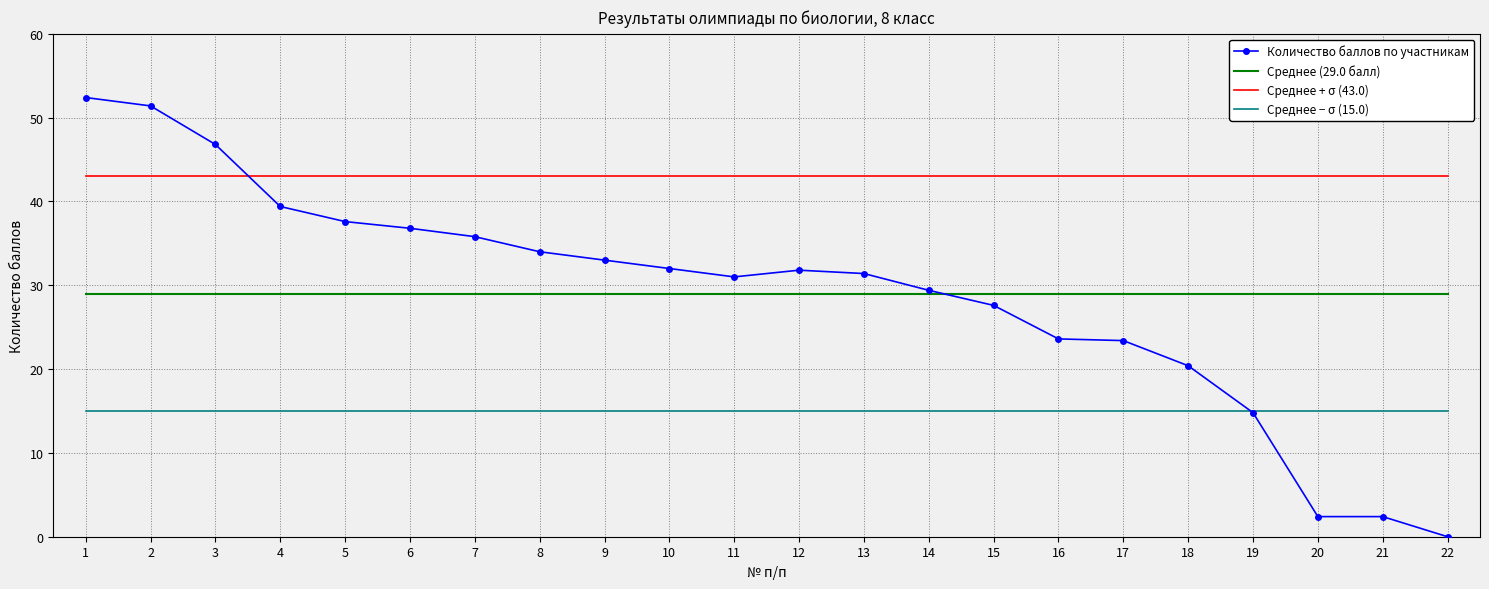

At which label does Количество баллов по участникам reach its minimum?

22